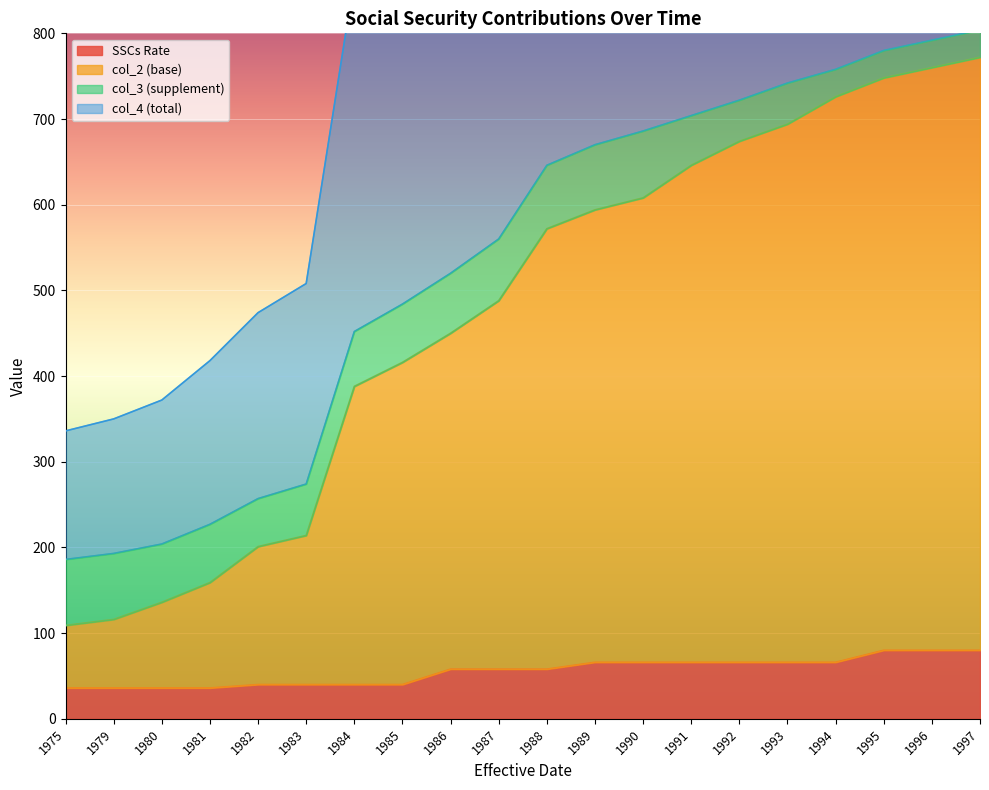

At which category is the sum across all series the highest?

1997